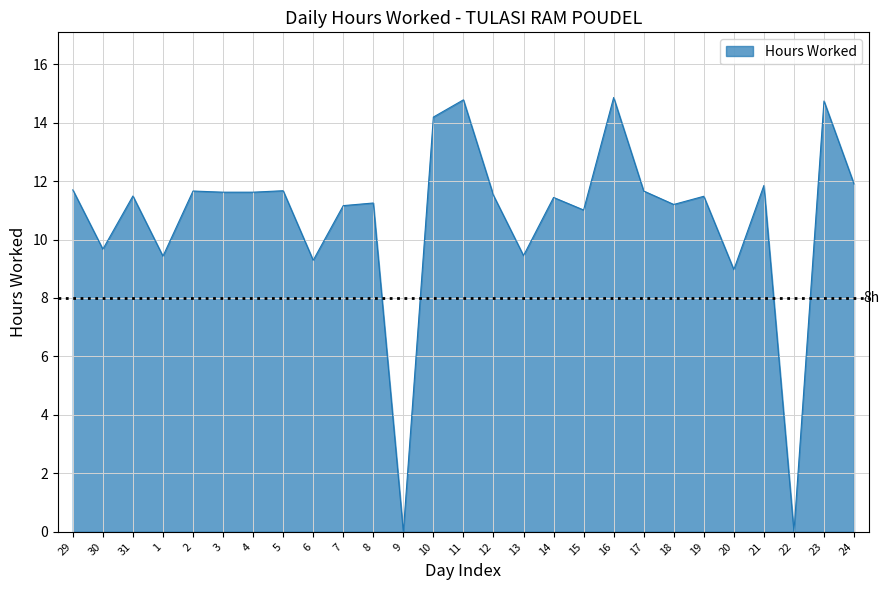

At which label does the data first exceed 11?

29